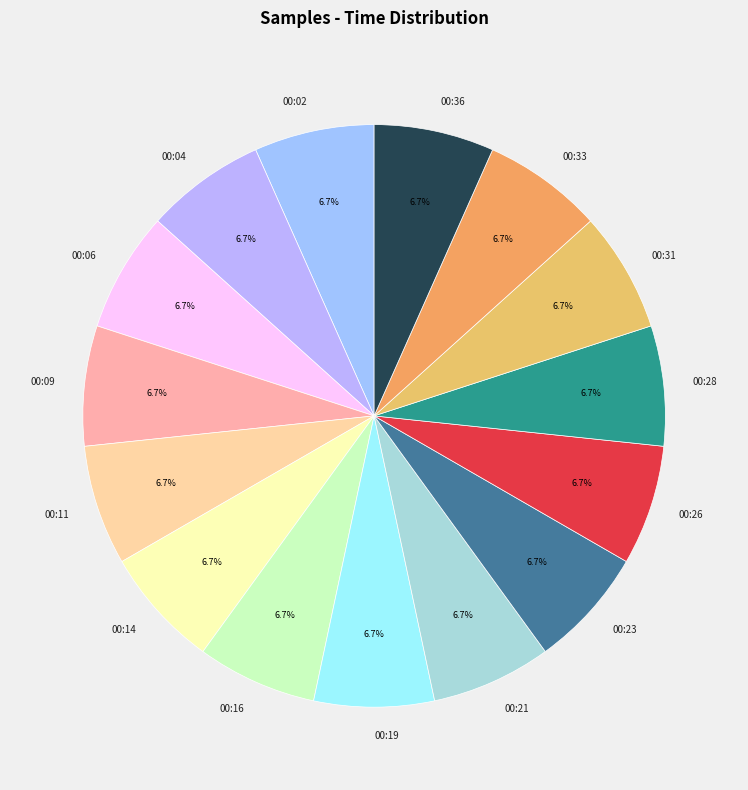

Is there a majority slice in this chart?

No